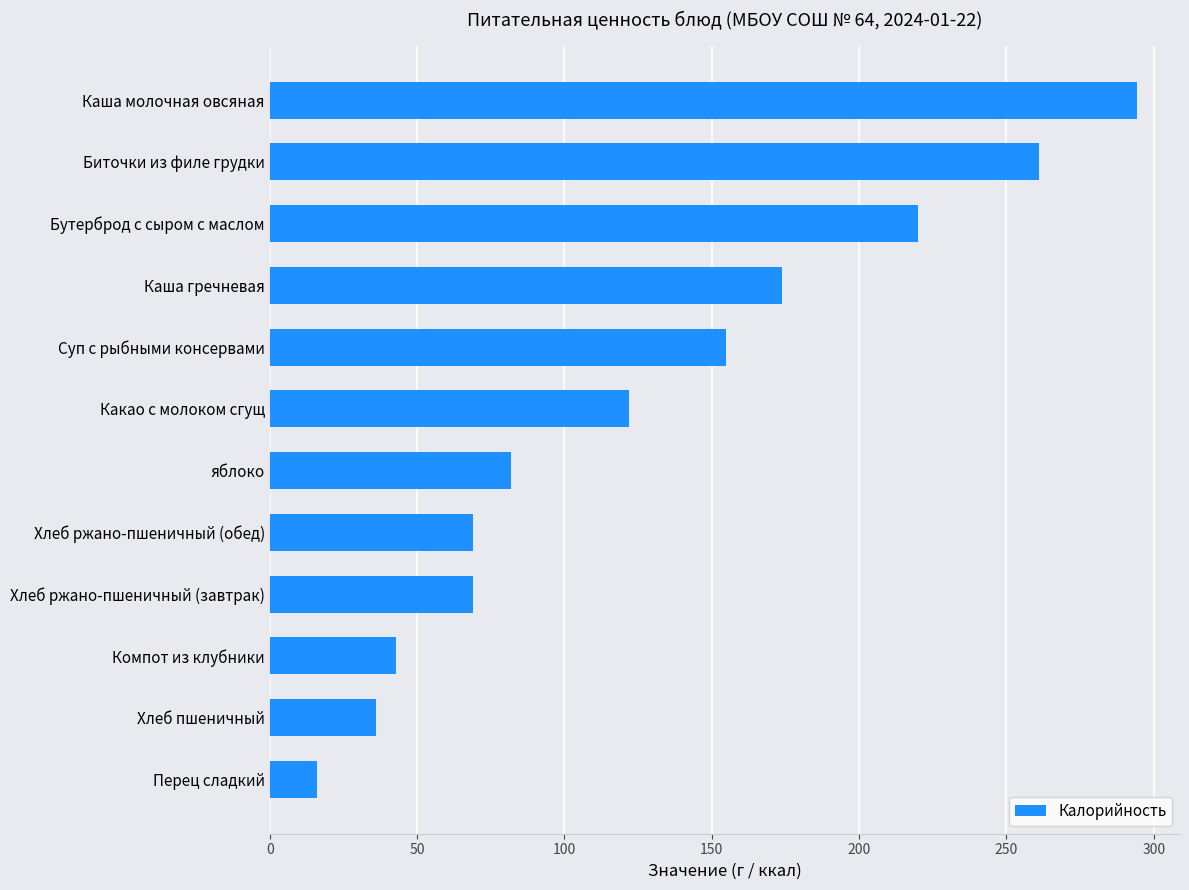

Reading top to bottom, what are all the values shown in this chart?

Каша молочная овсяная=294.2	Биточки из филе грудки=261.0	Бутерброд с сыром с маслом=220.0	Каша гречневая=174.0	Суп с рыбными консервами=155.0	Какао с молоком сгущ=122.0	яблоко=82.0	Хлеб ржано-пшеничный (обед)=69.0	Хлеб ржано-пшеничный (завтрак)=69.0	Компот из клубники=43.0	Хлеб пшеничный=35.9	Перец сладкий=16.0